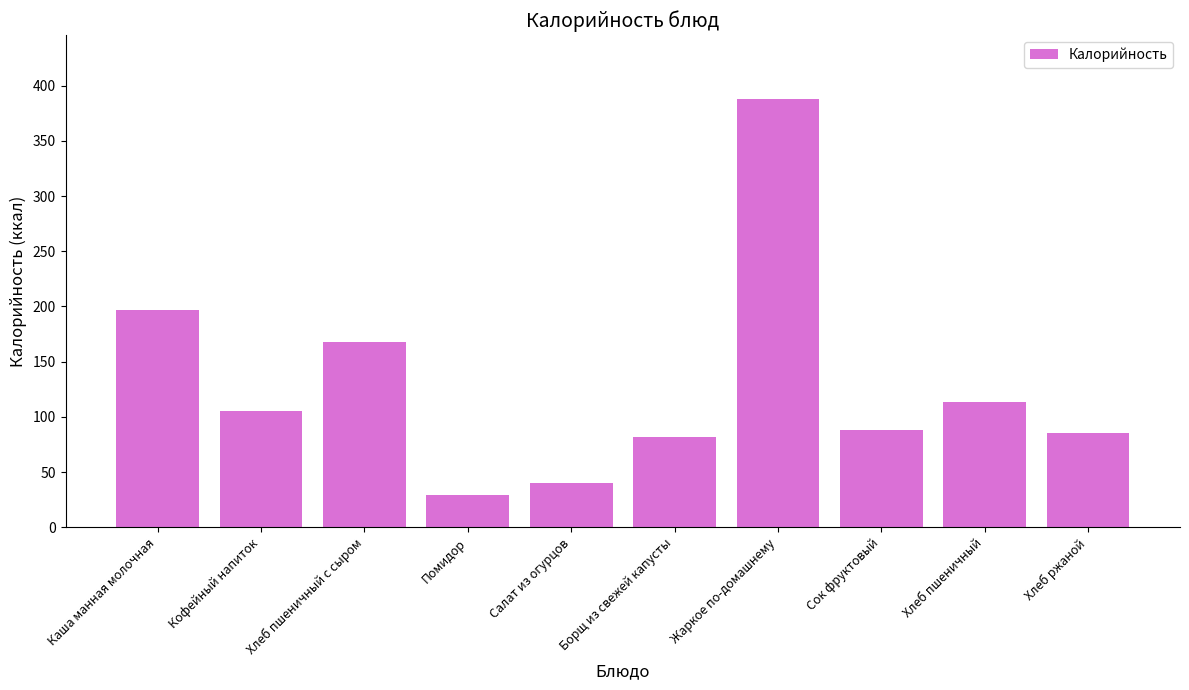

Reading left to right, what are all the values shown in this chart?

Каша манная молочная=197.0	Кофейный напиток=105.3	Хлеб пшеничный с сыром=167.6	Помидор=28.8	Салат из огурцов=40.4	Борщ из свежей капусты=82.0	Жаркое по-домашнему=387.7	Сок фруктовый=88.5	Хлеб пшеничный=113.2	Хлеб ржаной=85.0